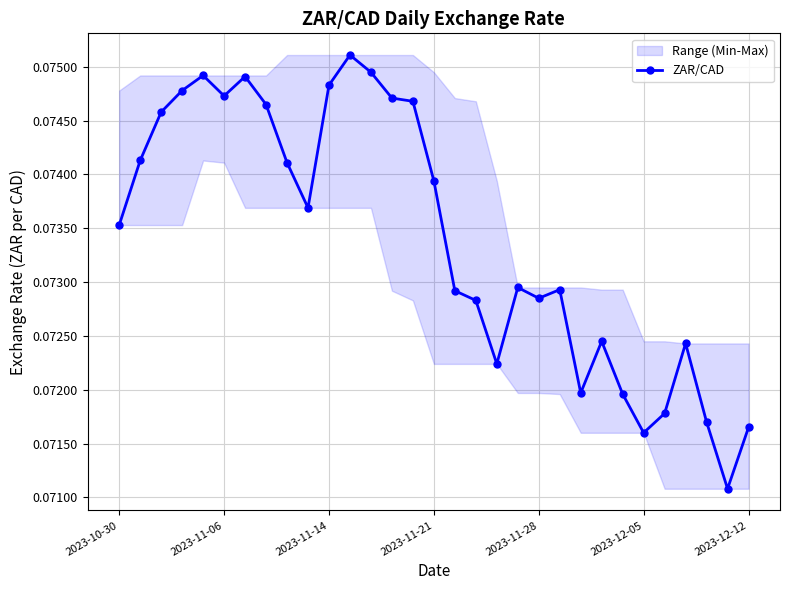

At which category does ZAR/CAD reach its first local valley?

2023-11-06